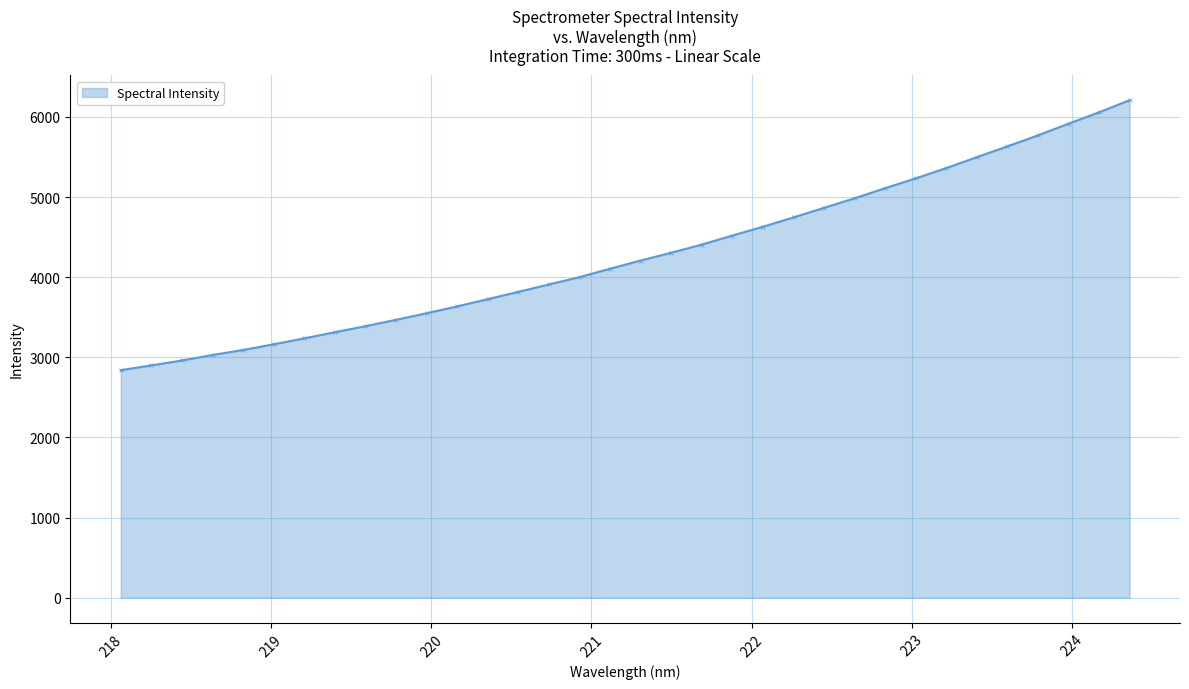

What is the value of the 7th point from the left?

3237.0